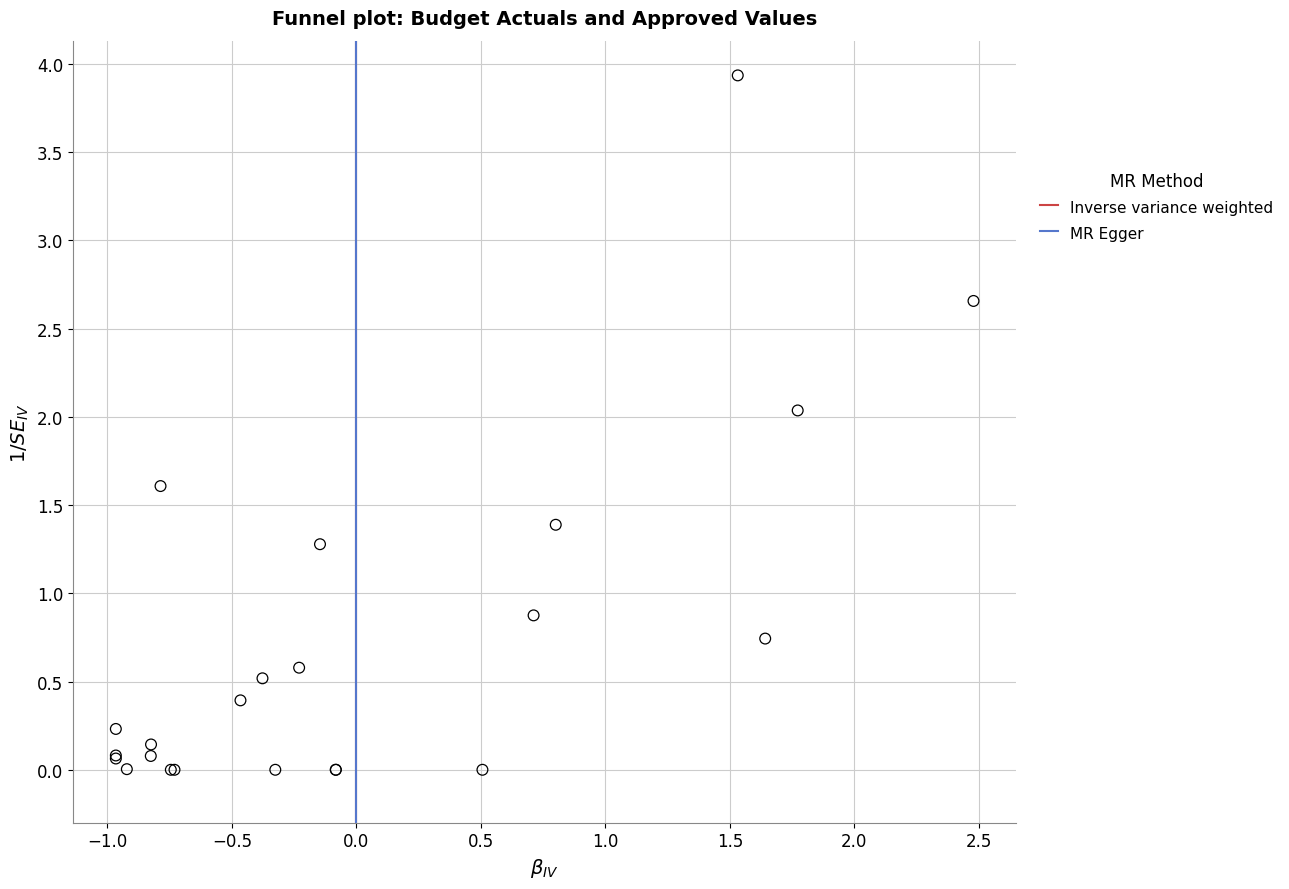

What Y value in the scatter plot is closest to 1?

0.9